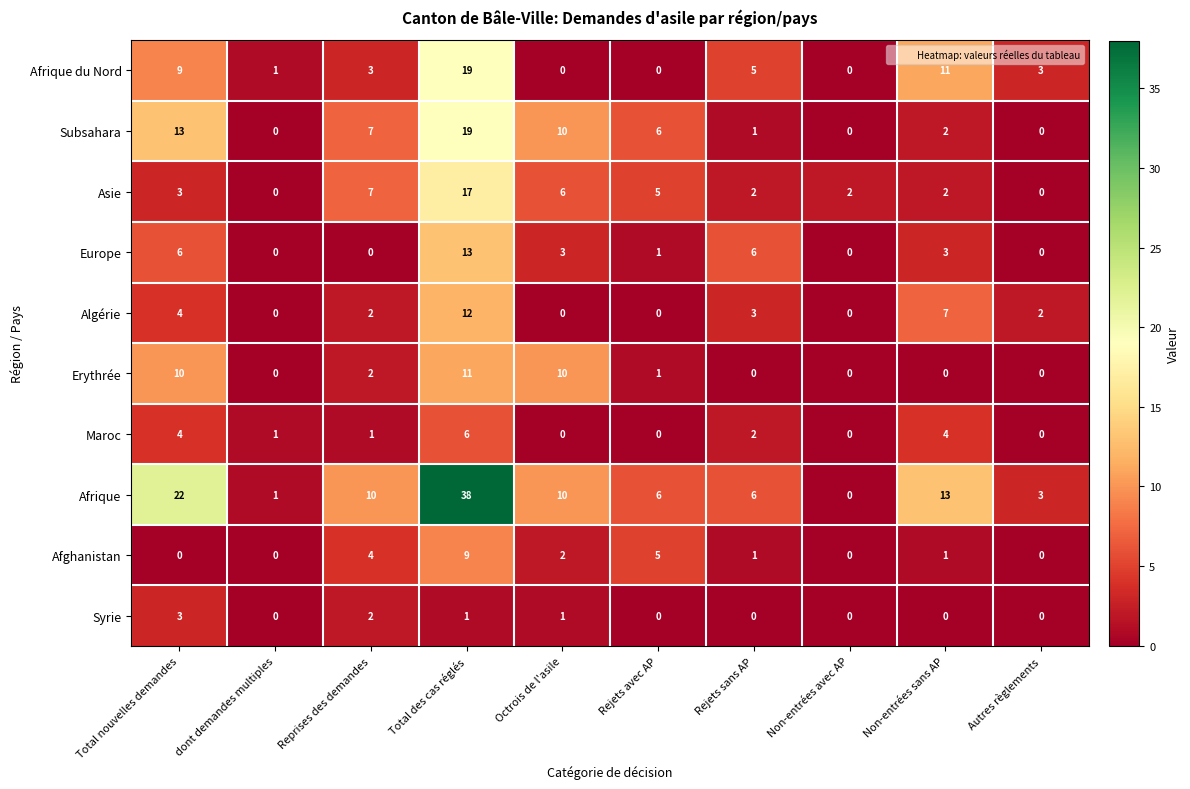

Which series changed the most between Reprises des demandes and Non-entrées sans AP?

Afrique du Nord